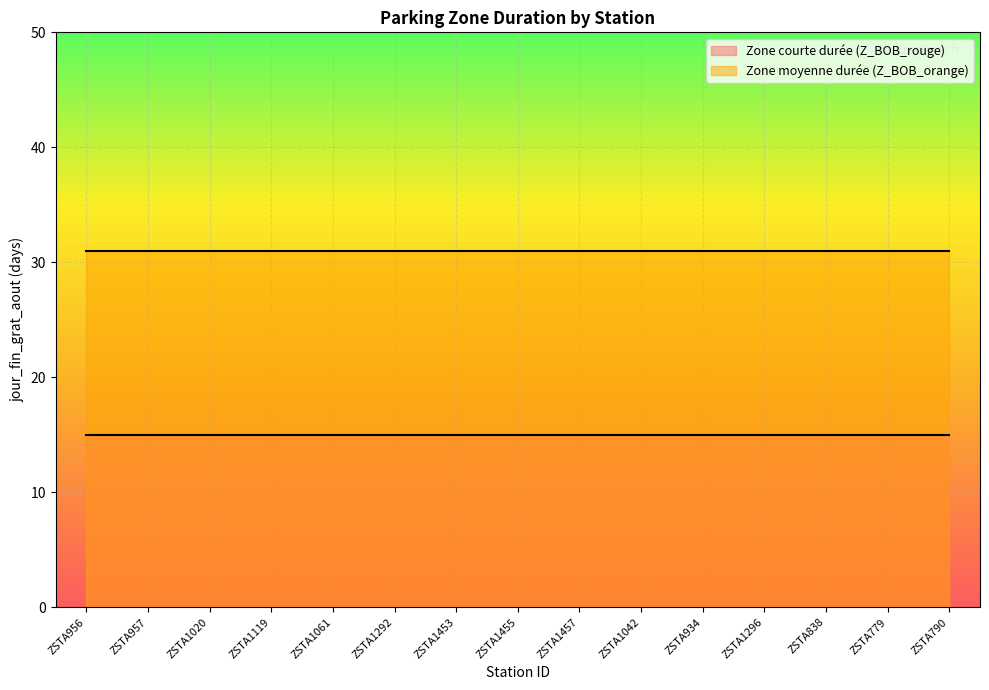

At ZSTA1453, list the series in order from smallest to largest.

Zone courte durée (Z_BOB_rouge), Zone moyenne durée (Z_BOB_orange)